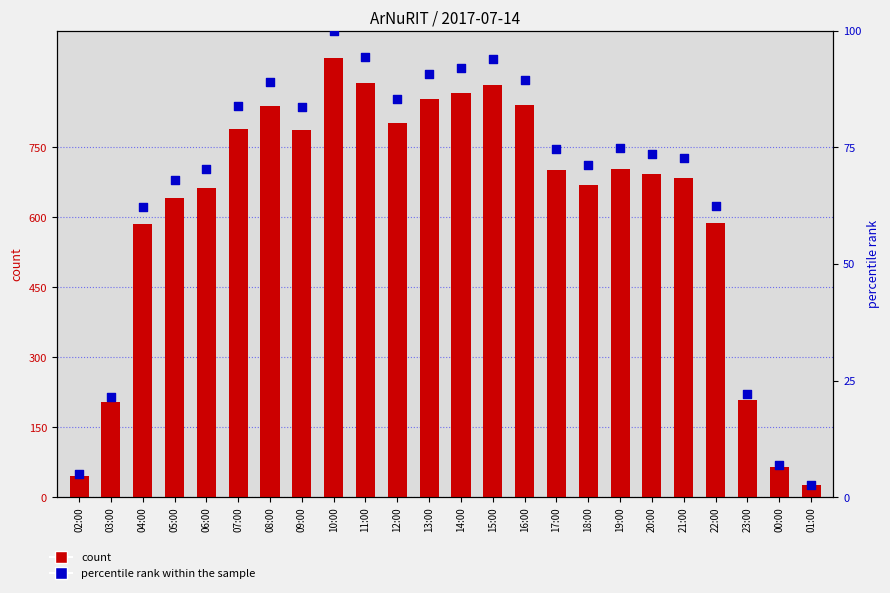

Which series has the largest total across all categories?

count